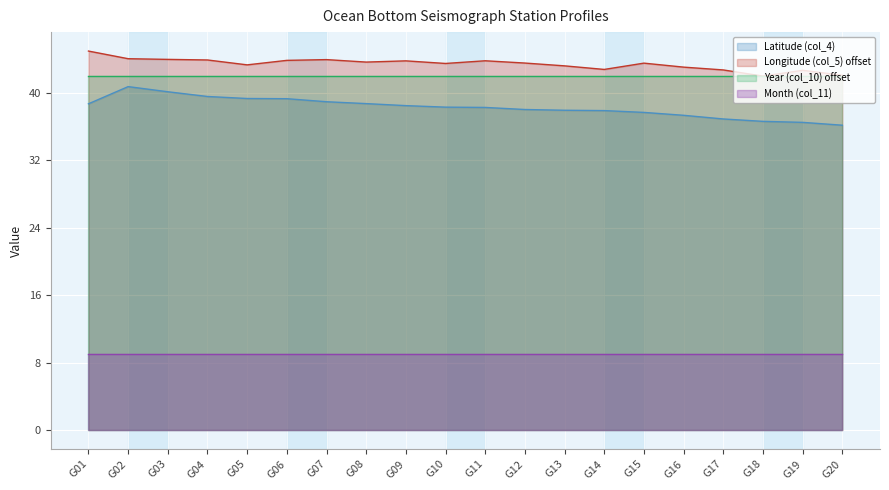

What is the lowest value of the Longitude (col_5) series?

42.0